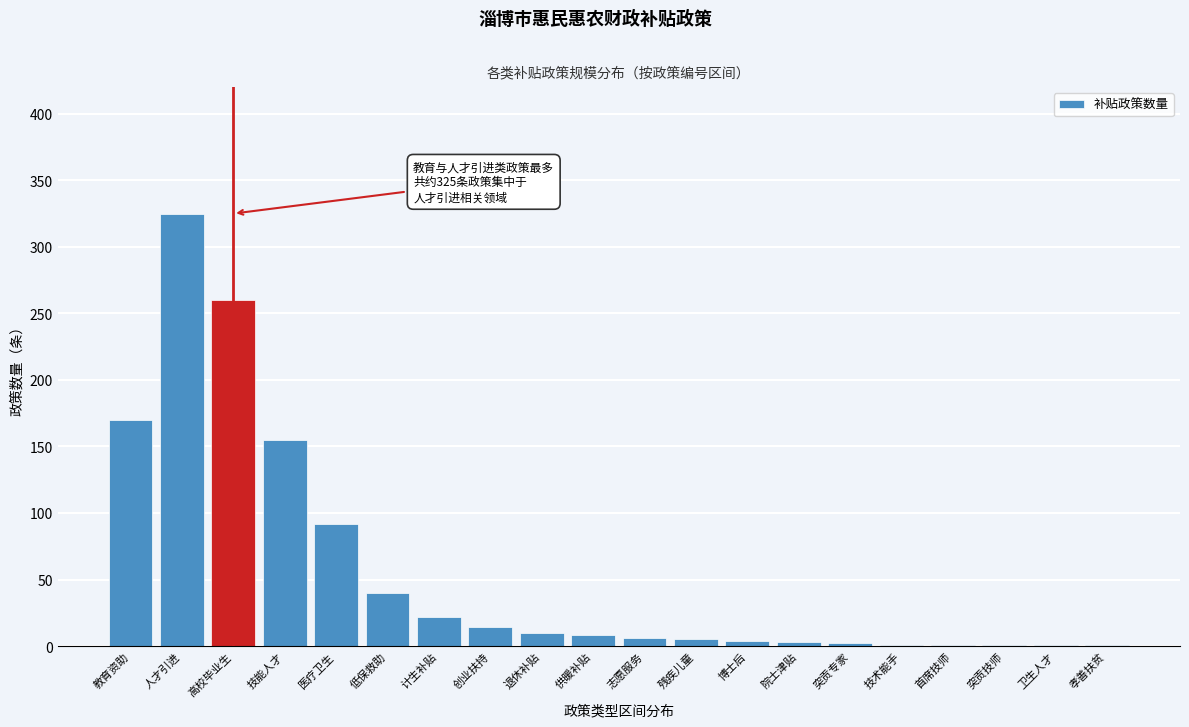

What is the maximum value shown in the chart?

325